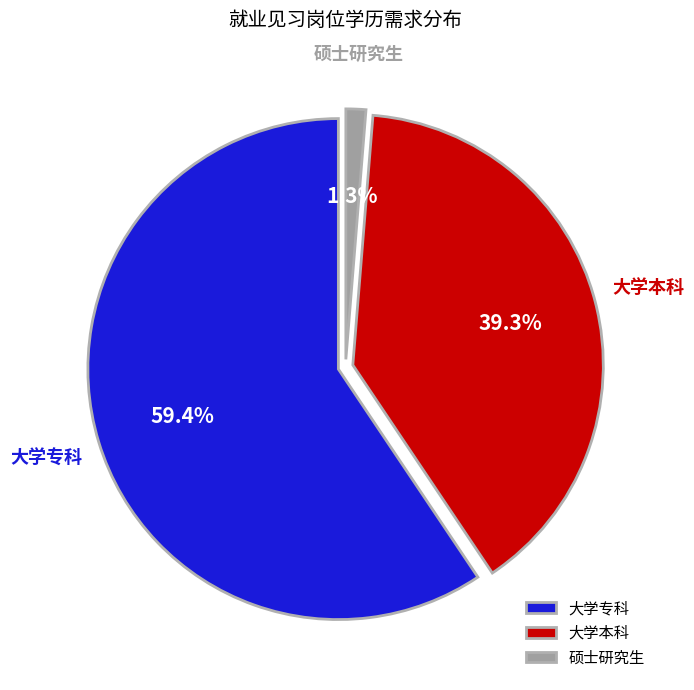

Does any single category account for the majority?

Yes